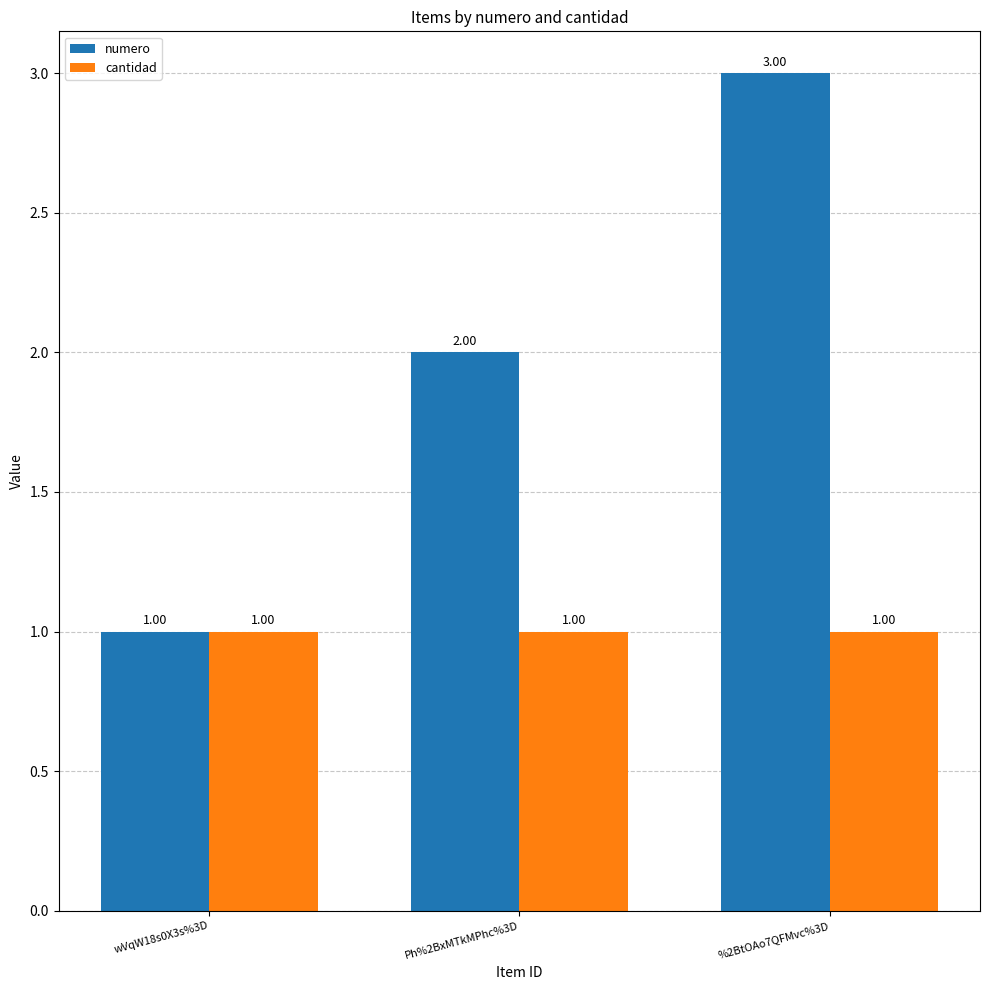

Which series has the largest total across all categories?

numero